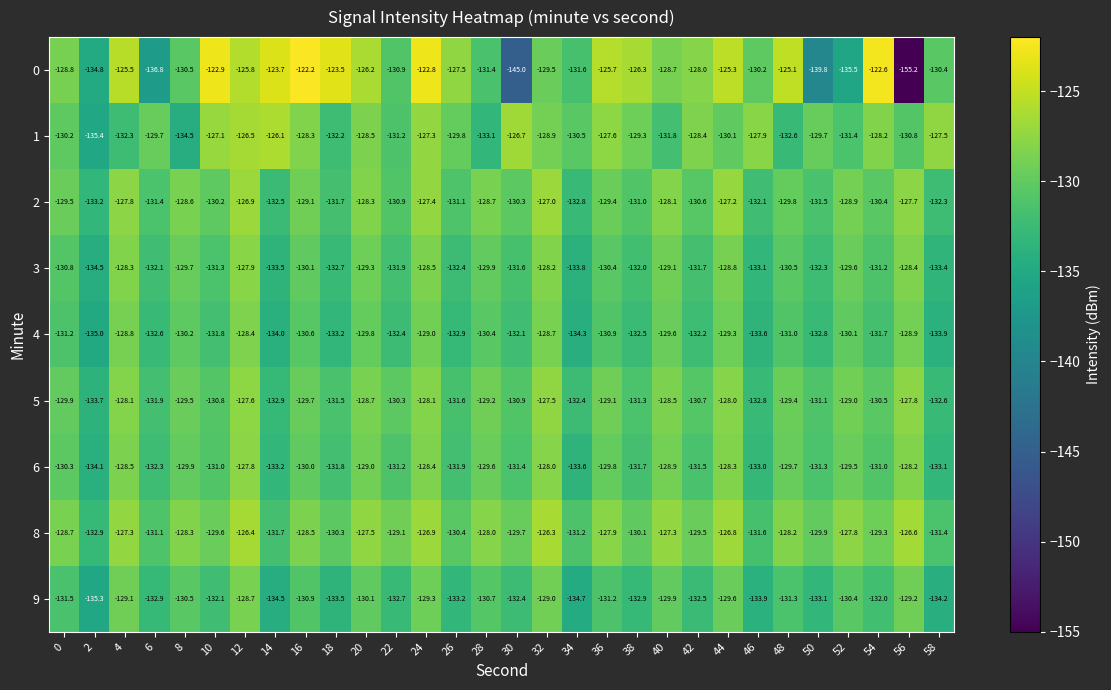

Which label corresponds to the smallest value in the chart?

56